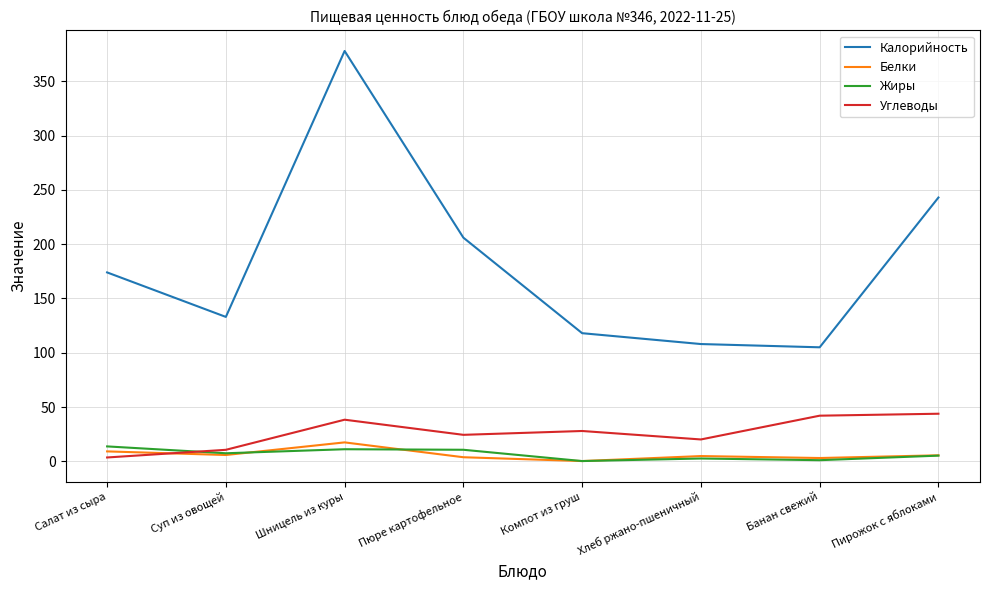

Is the value of Углеводы at Суп из овощей greater than the value of Калорийность at Шницель из куры?

No